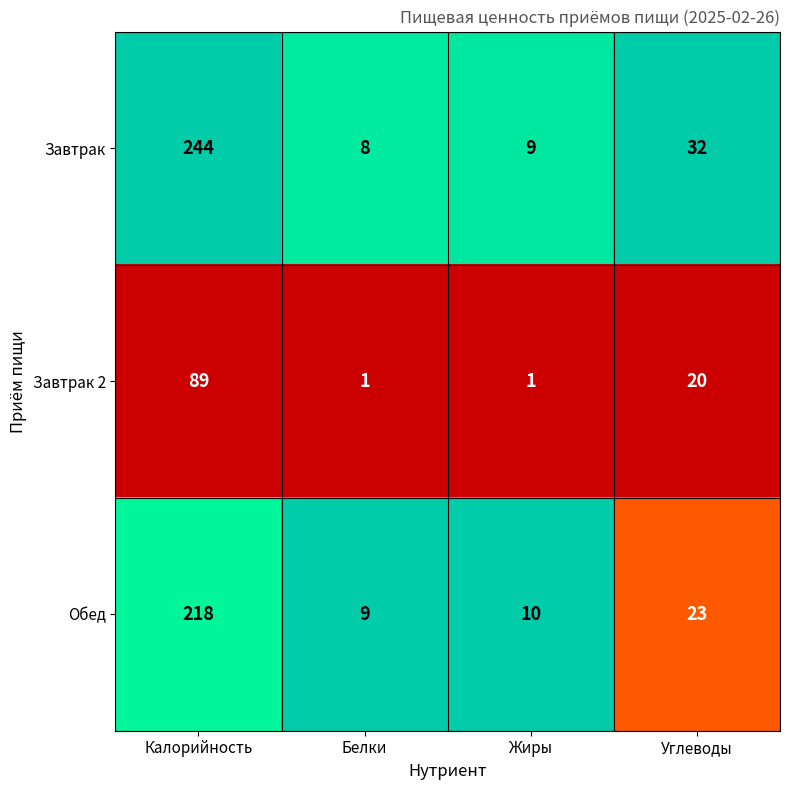

What is the approximate value of Завтрак 2 at Углеводы?

20